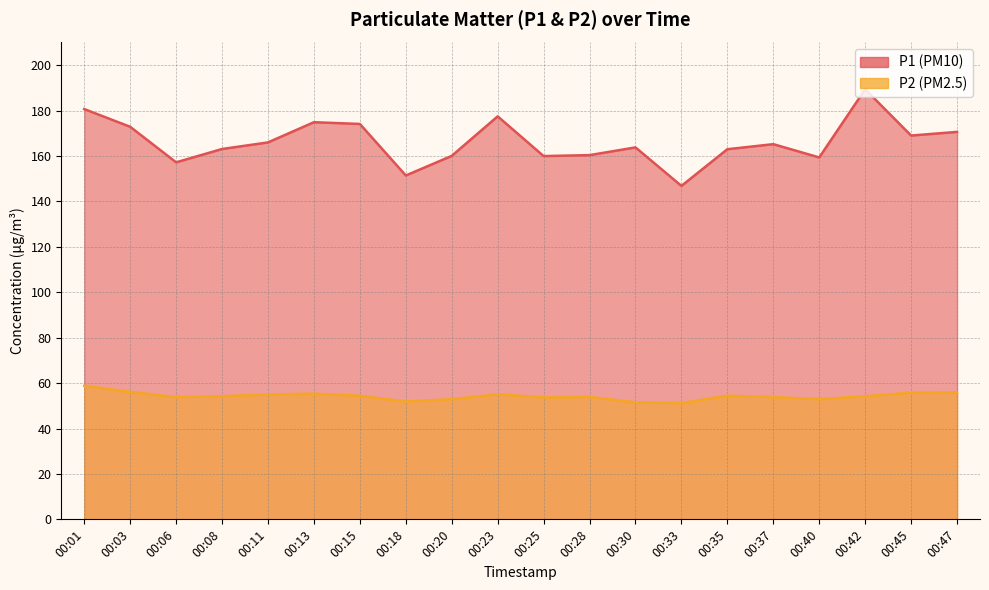

What is the sum of all P1 values?

3325.6